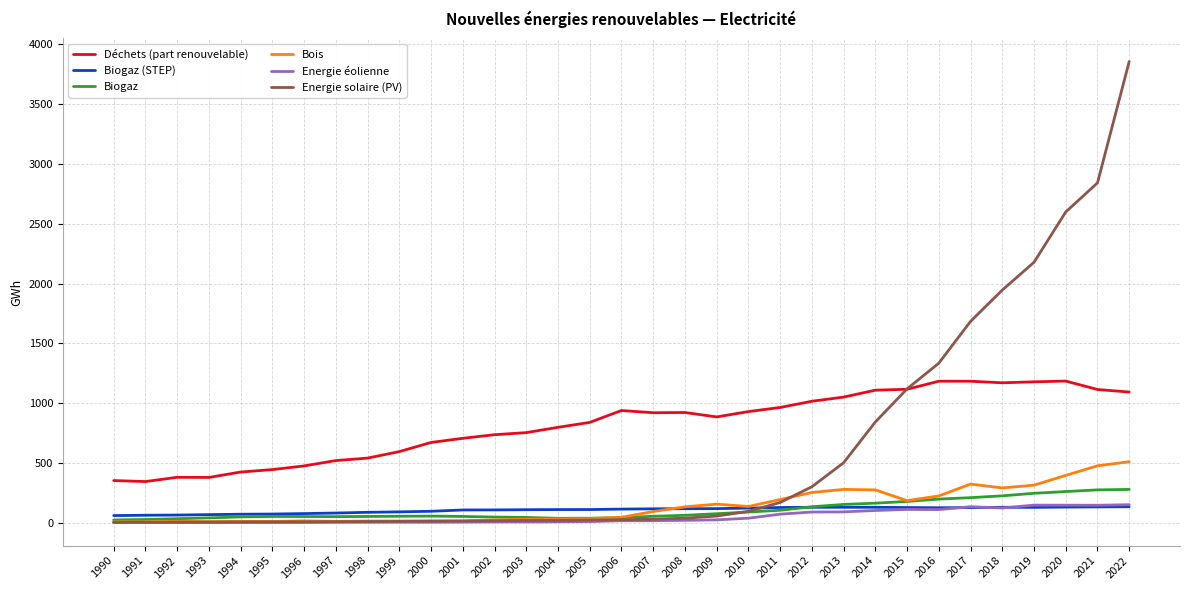

Which series has the largest total across all categories?

Déchets (part renouvelable)